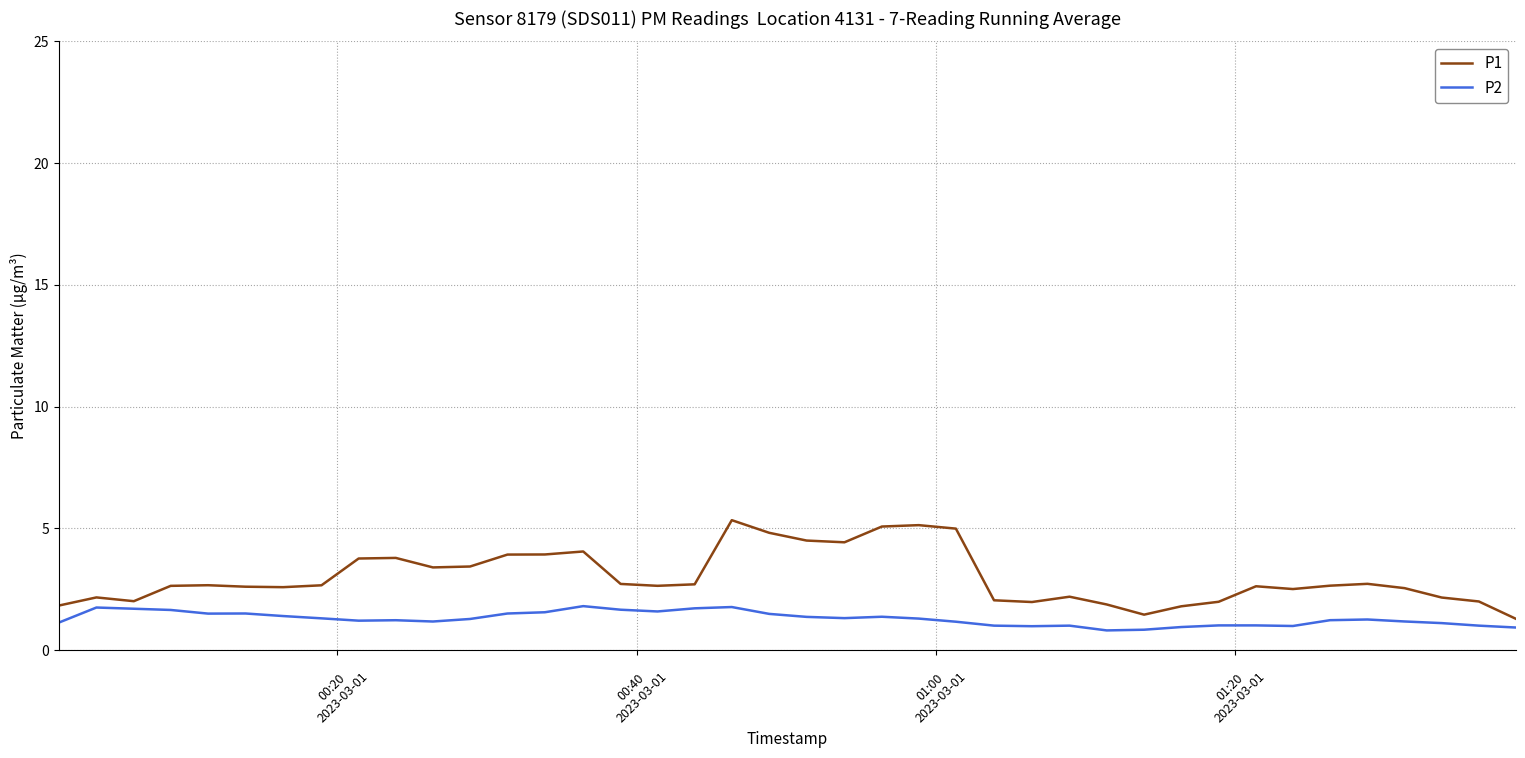

Which series has the largest total across all categories?

P1